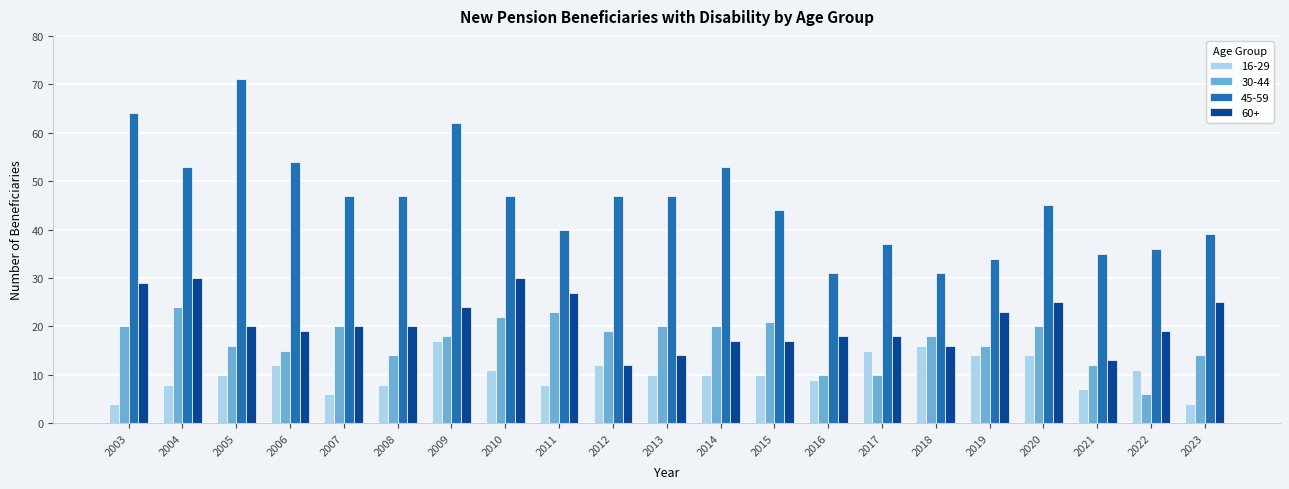

How many groups of bars are there?

21